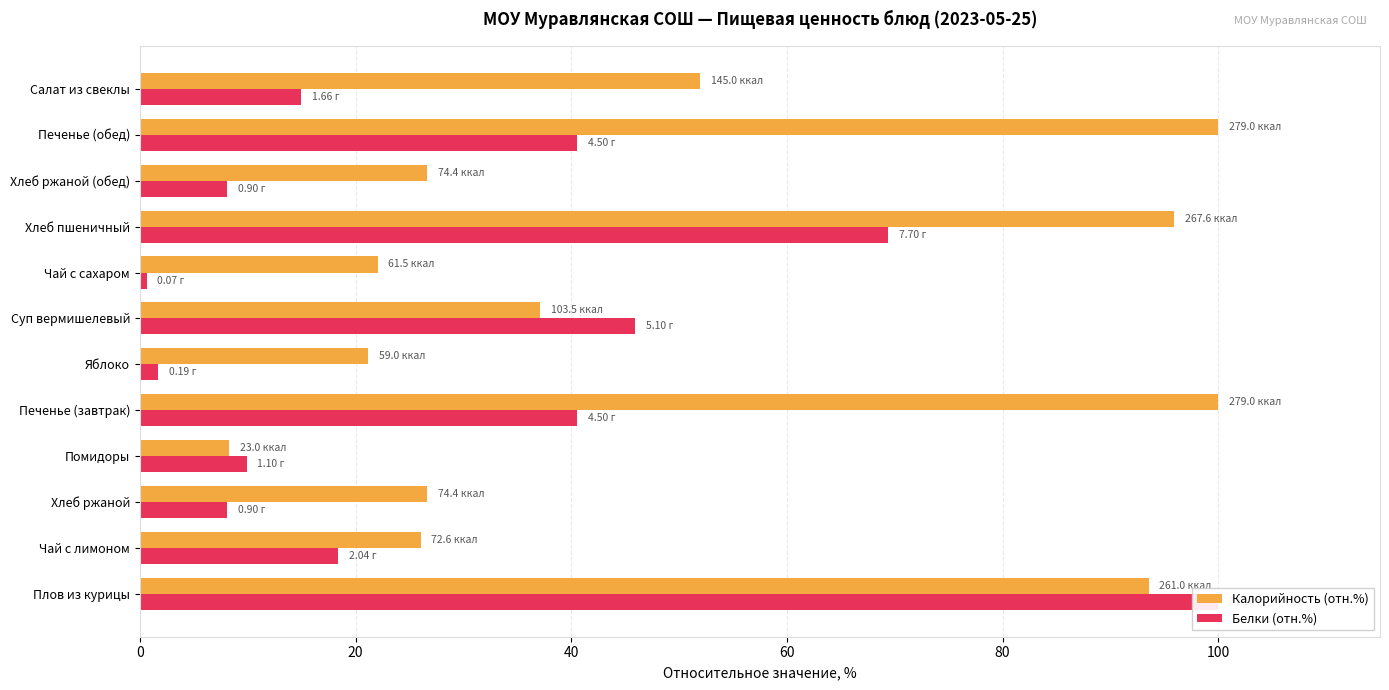

Which series has the largest range (max minus min)?

Белки (отн.%)